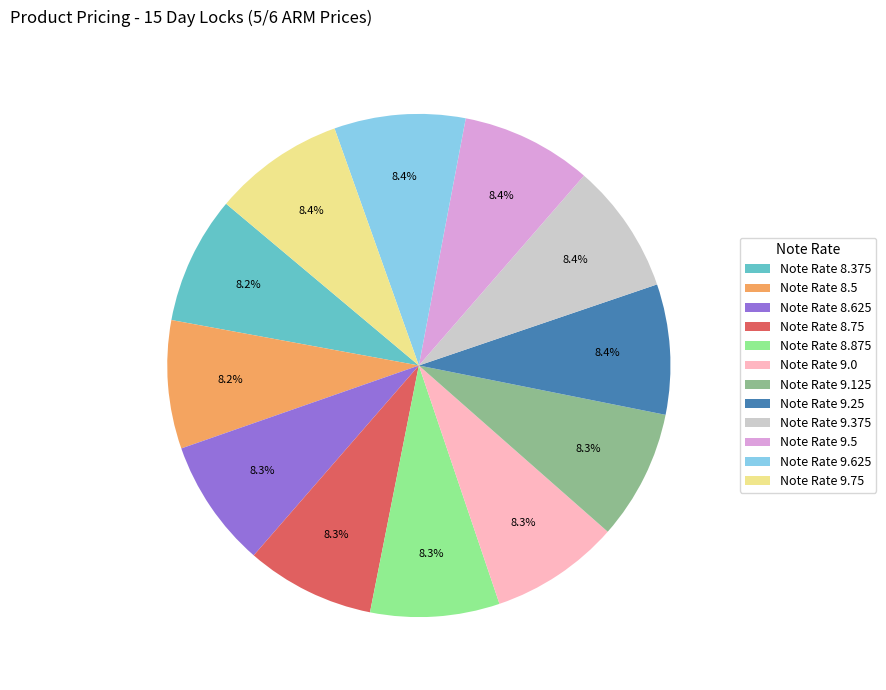

How many slices are in this pie chart?

12